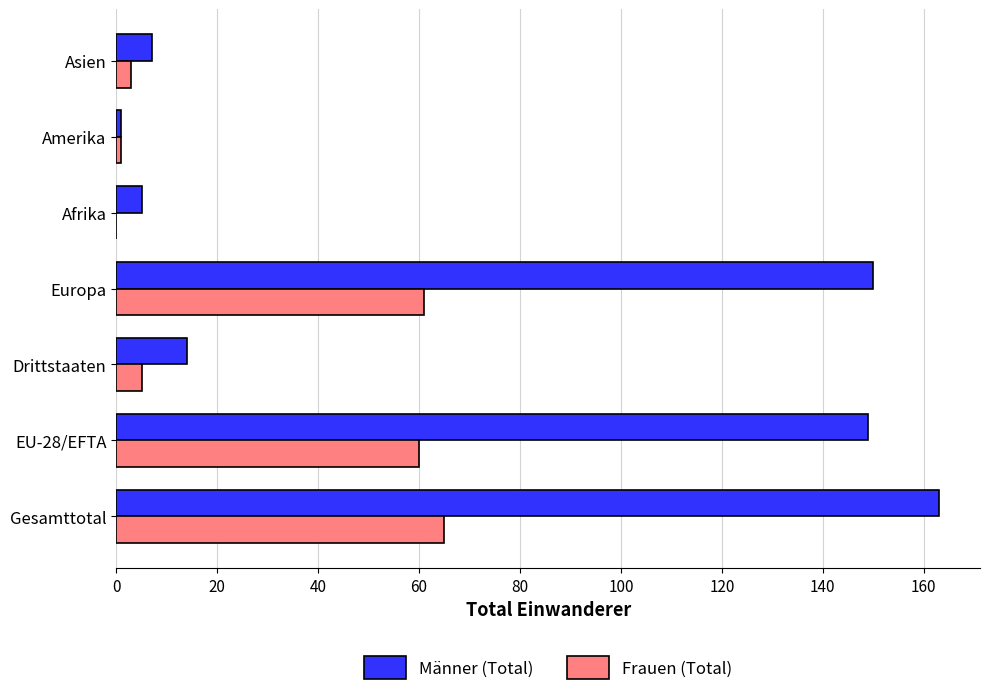

What is the sum of the Männer (Total) values at Gesamttotal and Afrika?

168